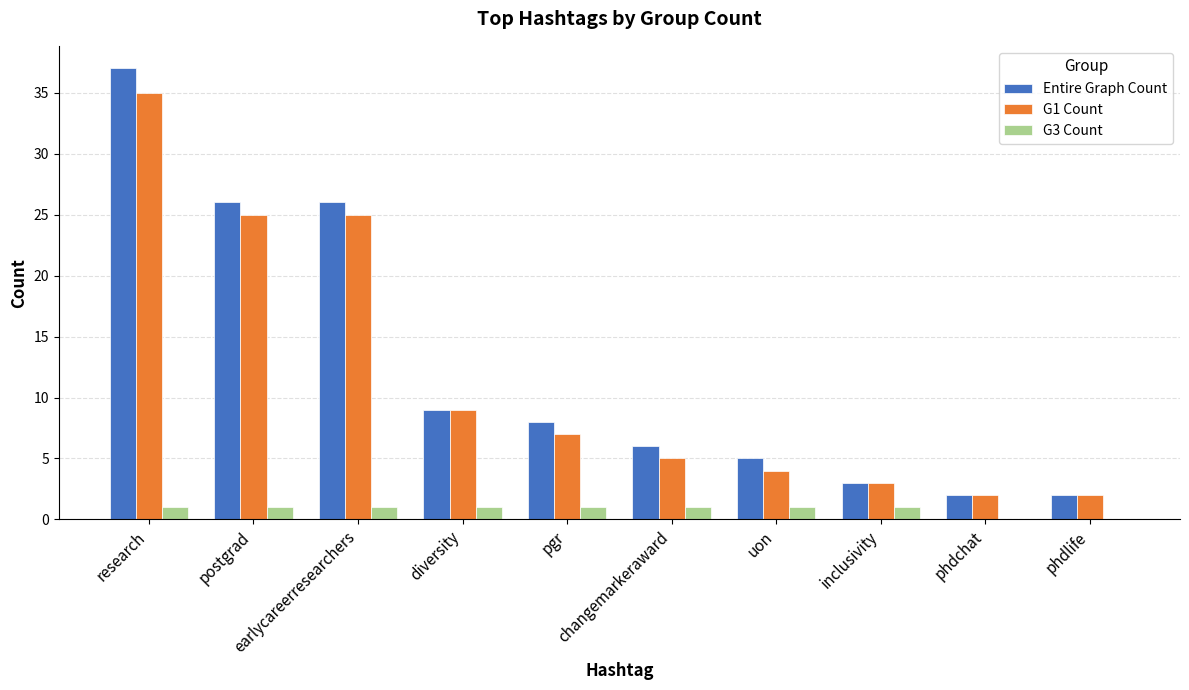

What is the sum of all G1 Count values?

117